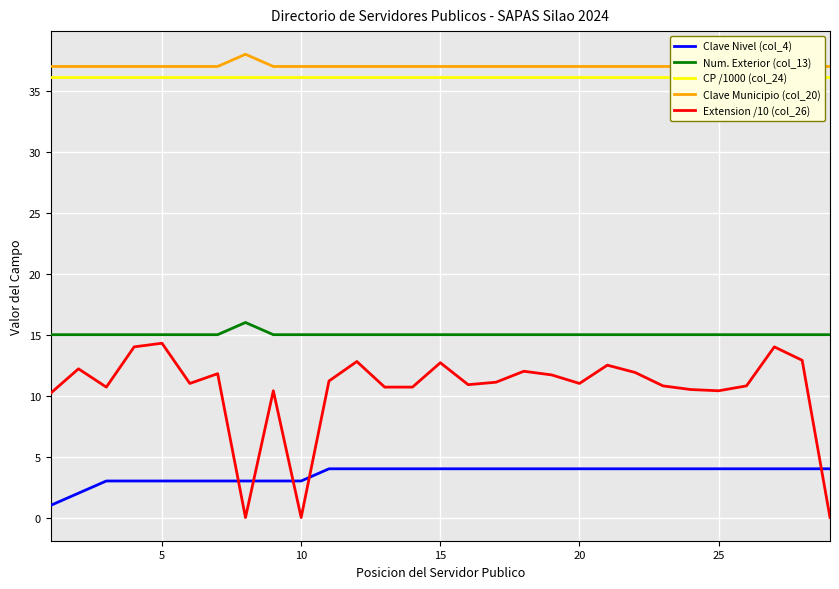

Count the number of categories in the chart.

29